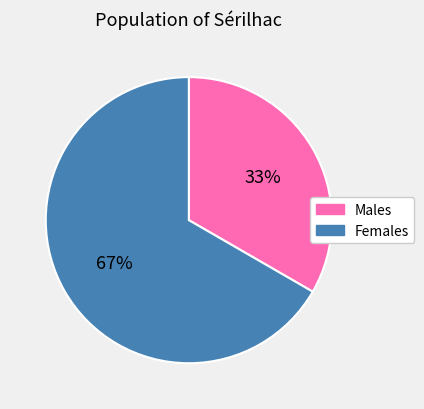

To the nearest percent, what is the average slice percentage?

50%